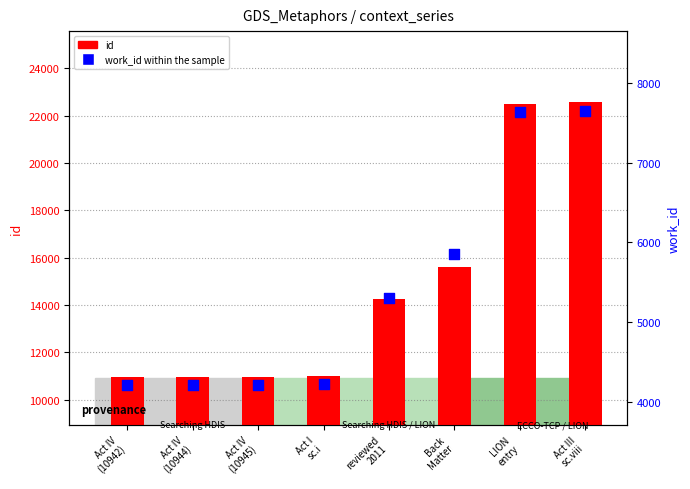

At how many categories does at least one series exceed 10089?

8